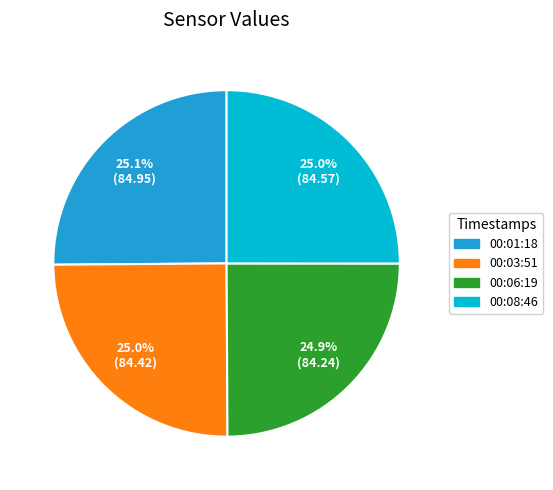

Count the number of slices in the pie.

4